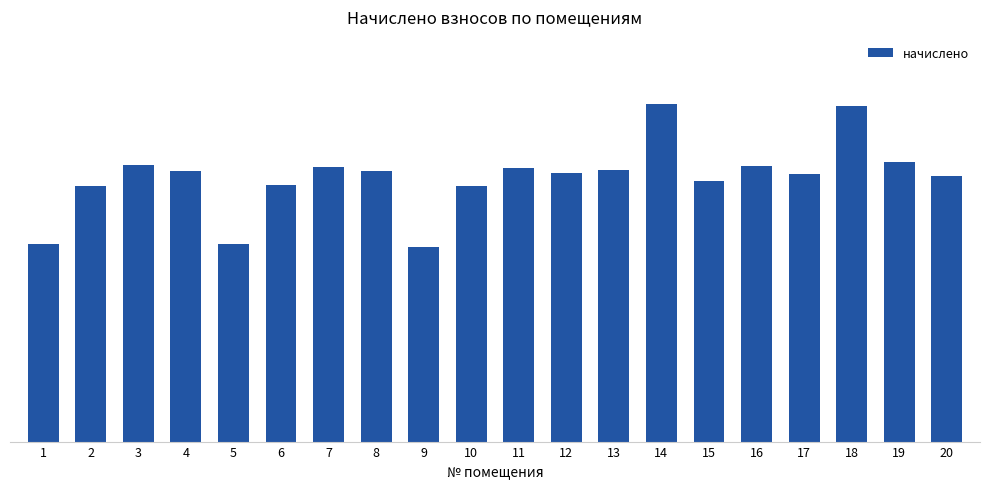

Reading right to left, list all the values displayed in this chart.

3876.1	4074.6	4893.0	3900.0	4015.4	3790.9	4926.5	3958.1	3907.6	3986.8	3730.2	2833.3	3939.0	4006.8	3739.7	2876.3	3940.1	4025.9	3718.7	2881.1